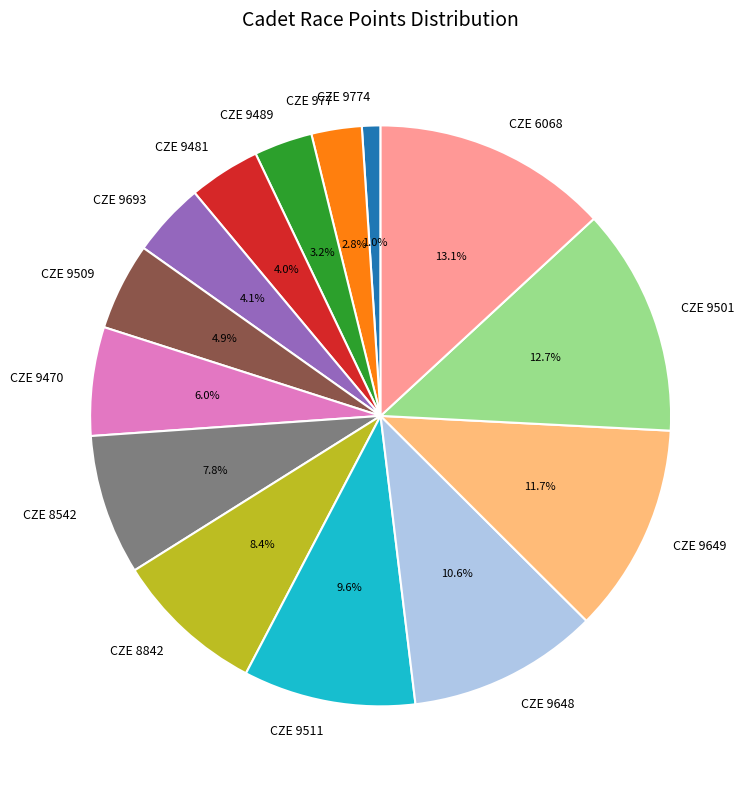

The CZE 9511 slice represents 1% of the pie. True or false?

False